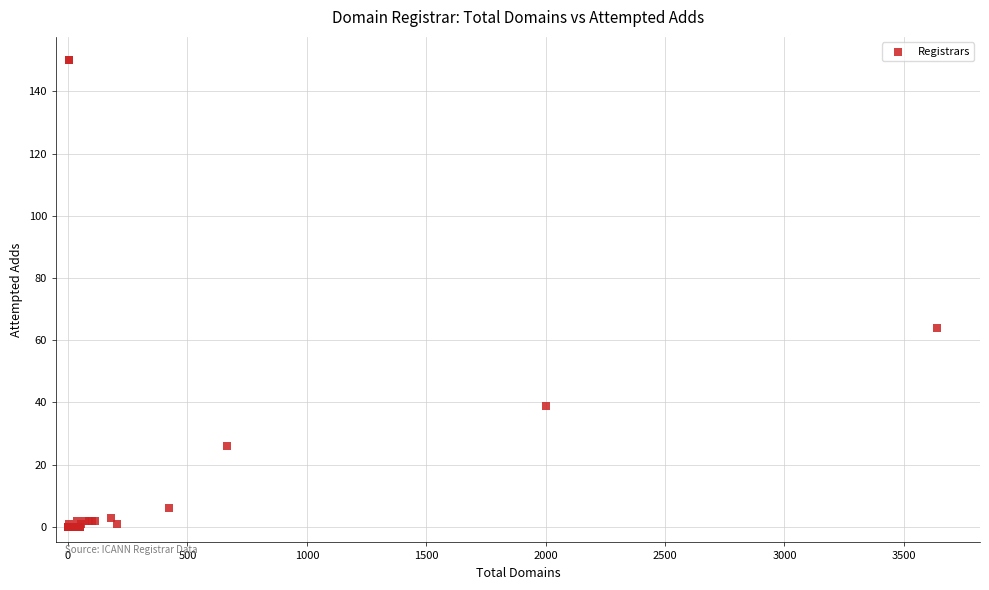

What Y value in the scatter plot is closest to 75?

64